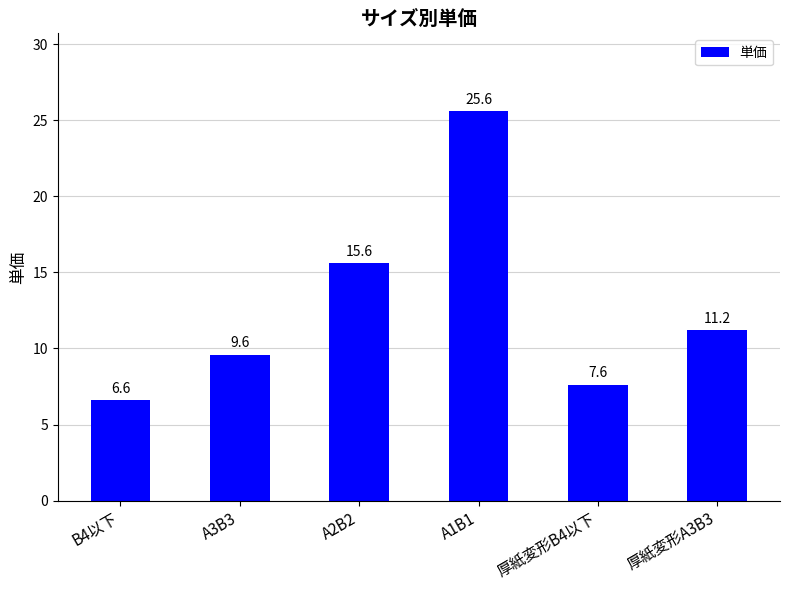

True or false: the data shows 25.6 at A1B1.

True